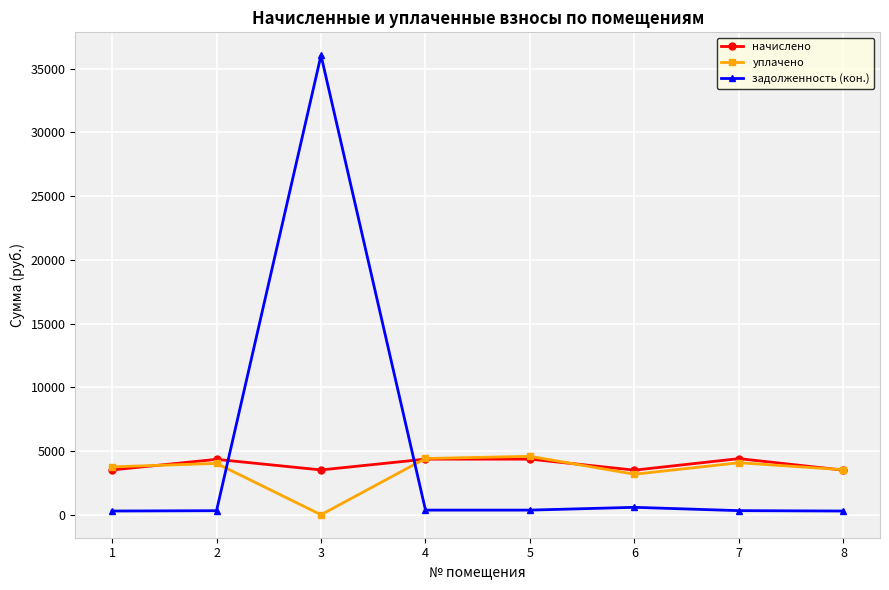

At which label is уплачено closest to 2292?

6